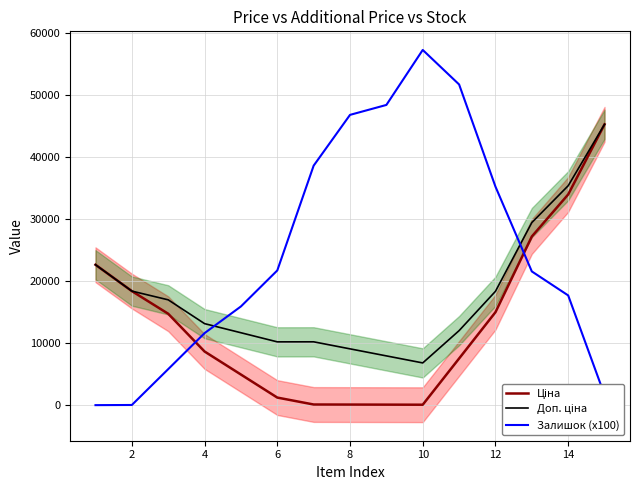

Rank the series by their maximum value, from highest to lowest.

Залишок (x100), Ціна, Доп. ціна